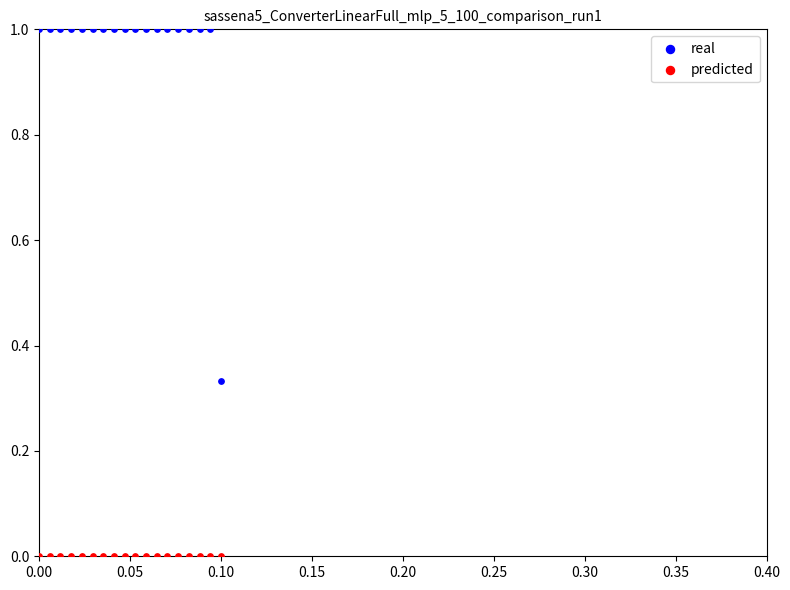

Which series reaches the maximum Y coordinate?

real